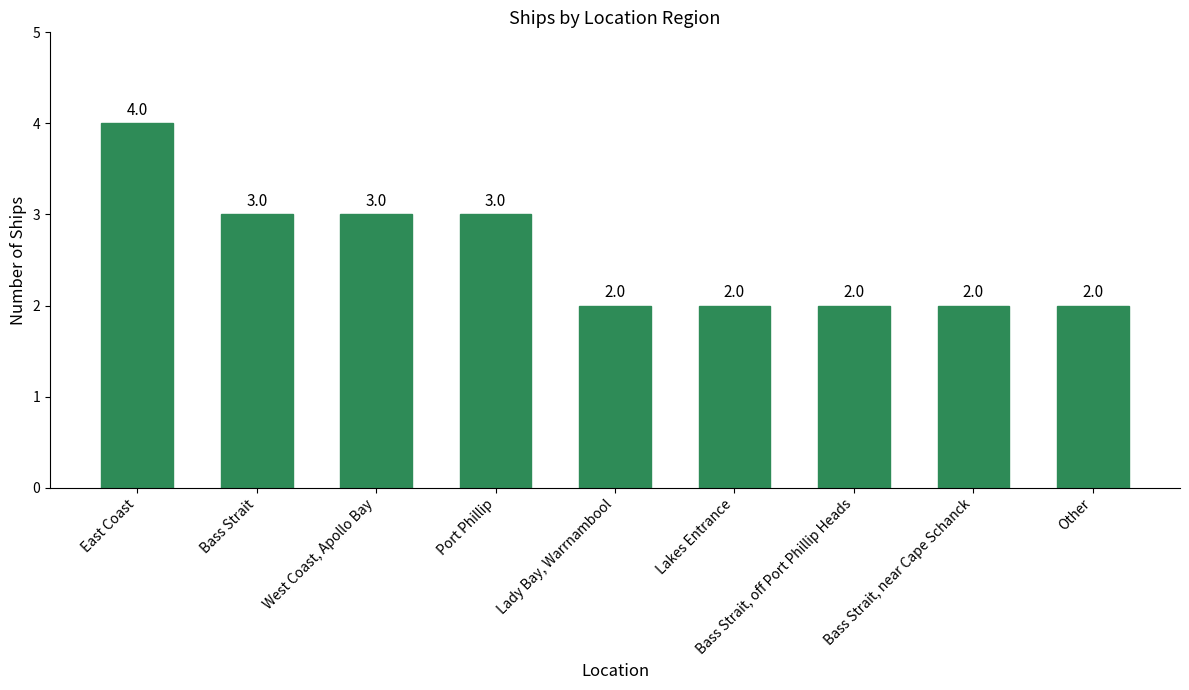

What position from the right is Bass Strait?

8